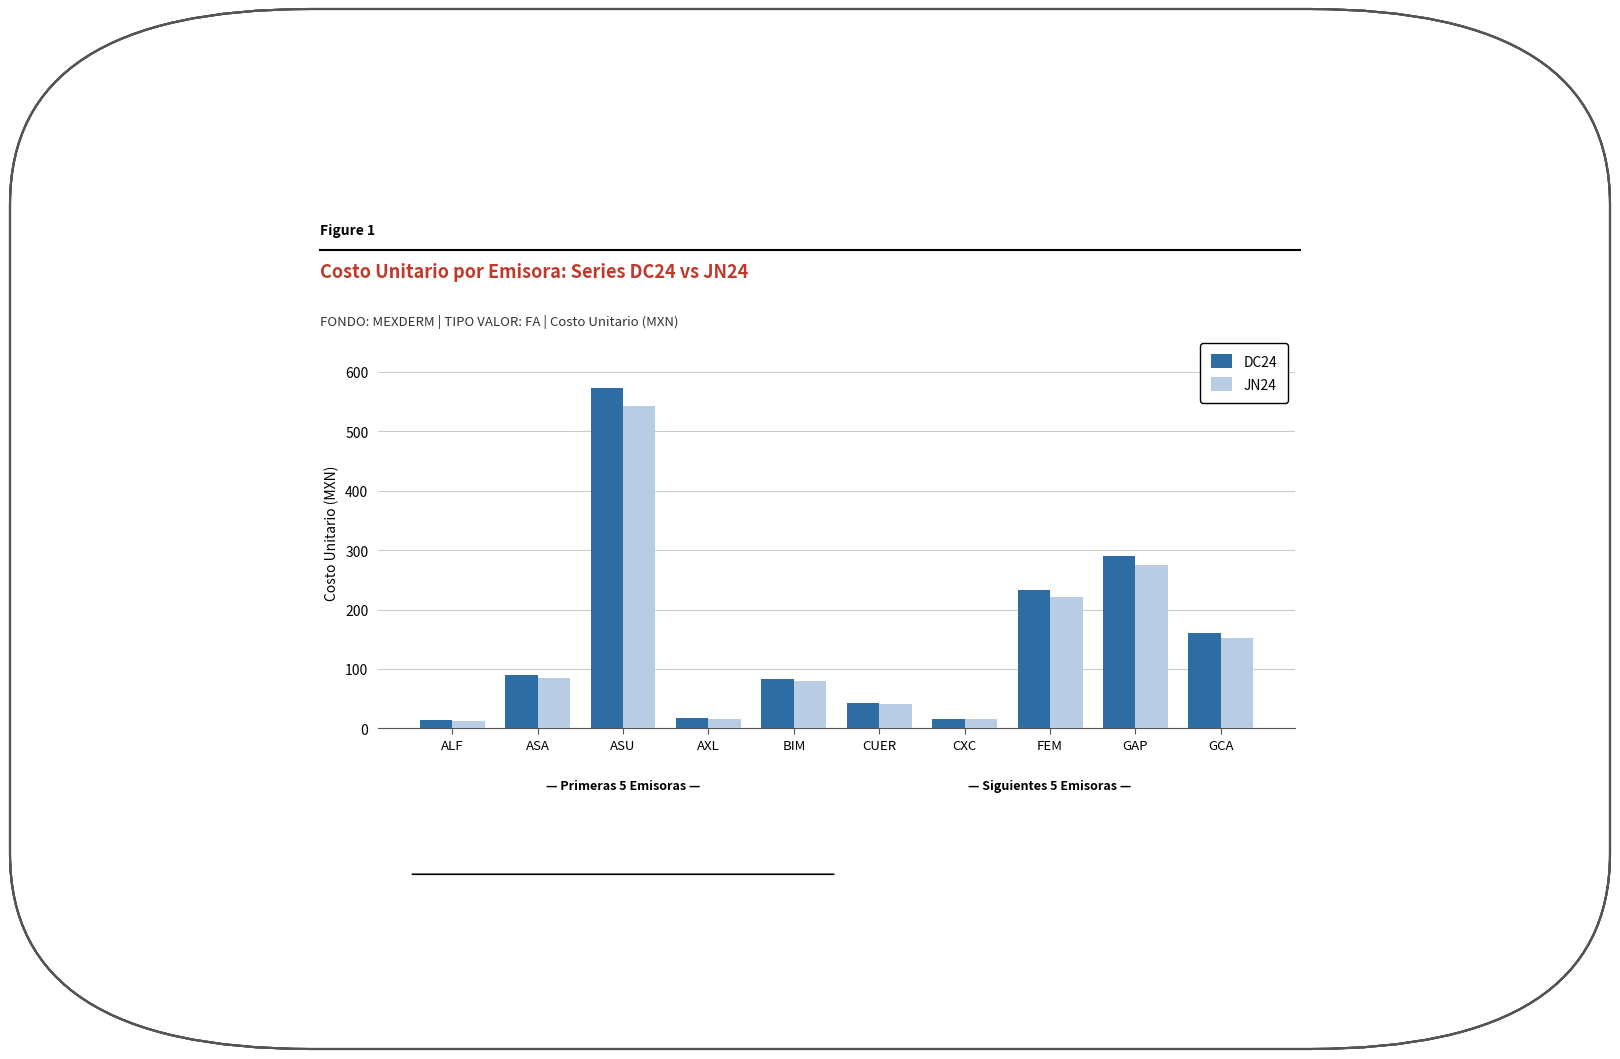

Is it true that DC24 equals 43.4 at CUER?

True